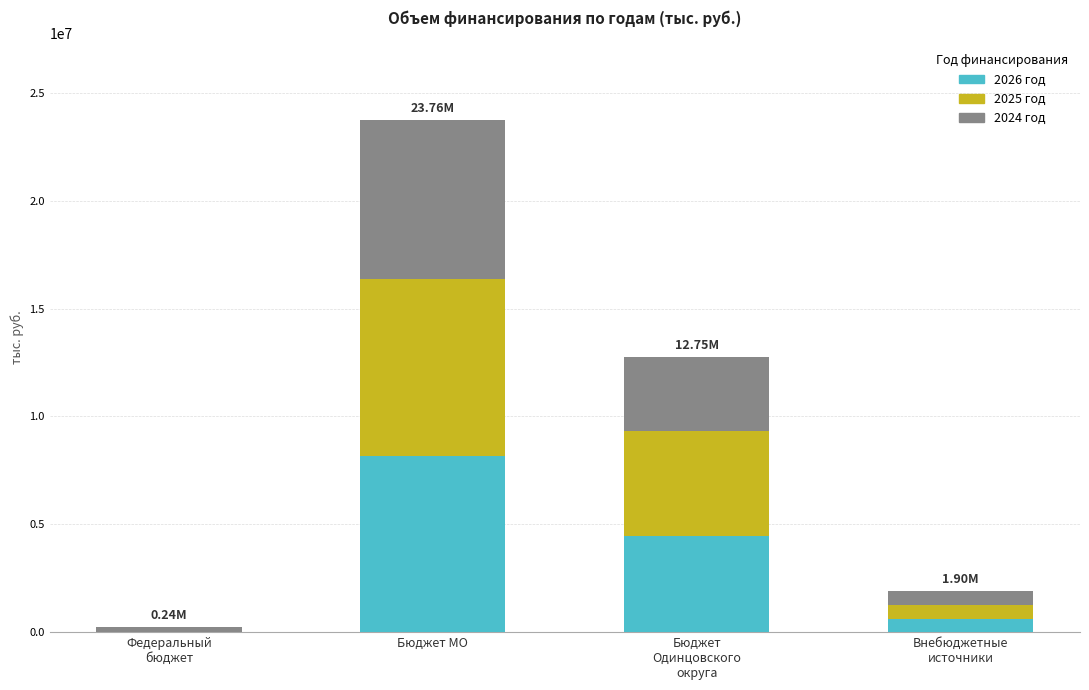

At which category is the sum across all series the highest?

Бюджет МО